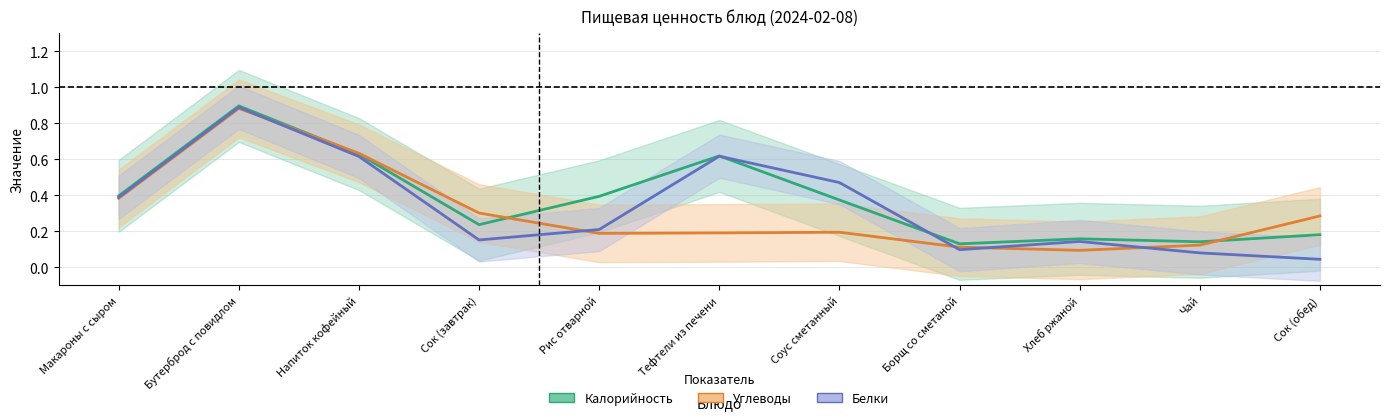

At Бутерброд с повидлом, list the series in order from smallest to largest.

Углеводы, Белки, Калорийность